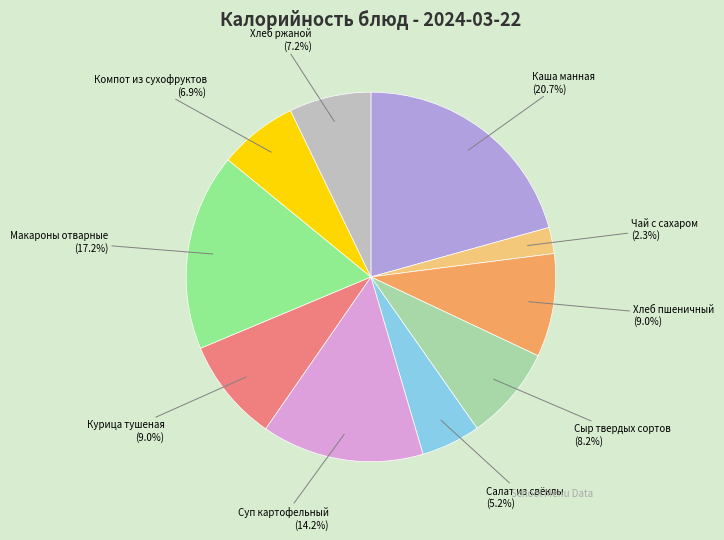

Which category has the biggest portion of the pie?

Каша манная (20.7%)